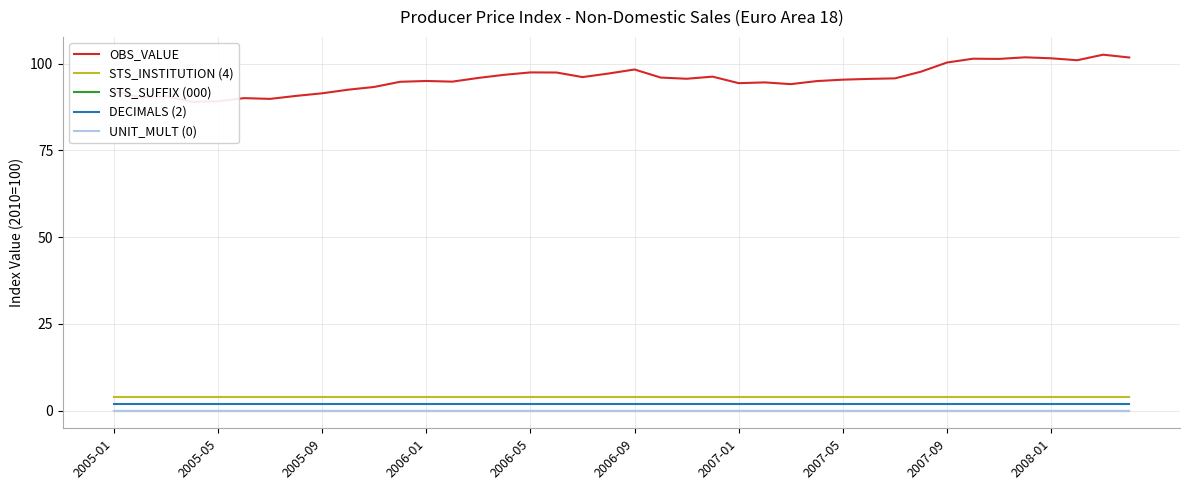

How many lines are shown in the chart?

5